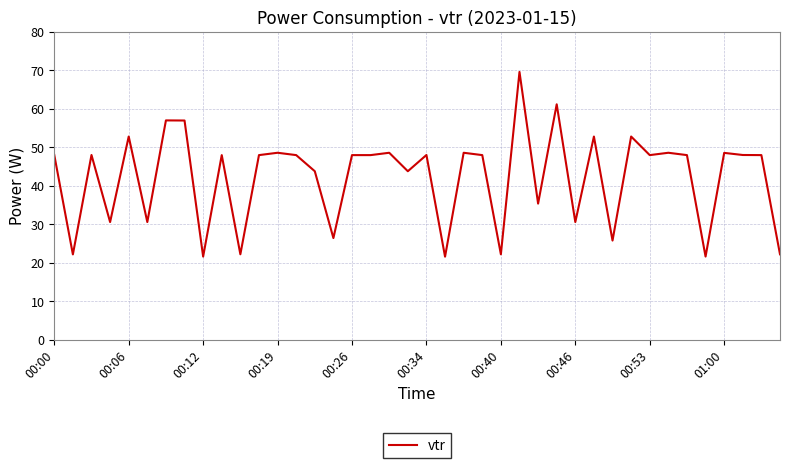

Count the number of values greater than 47.

25